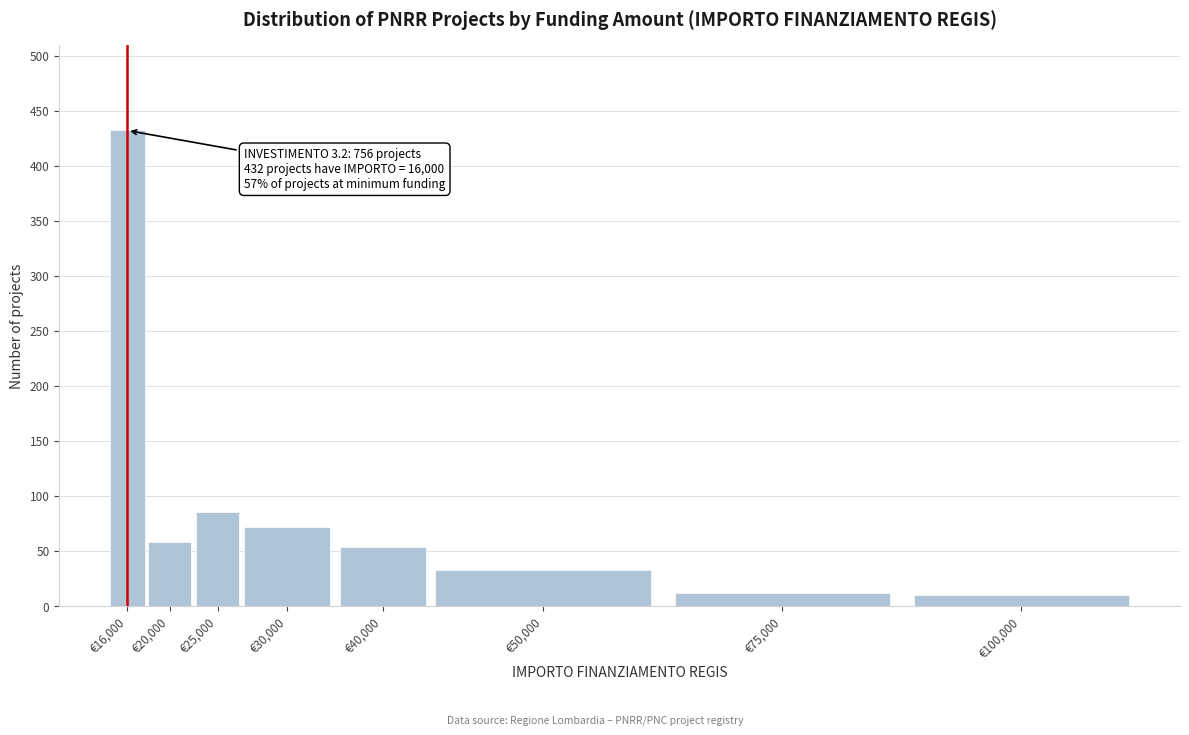

What is the difference between the second highest and second lowest values?

73